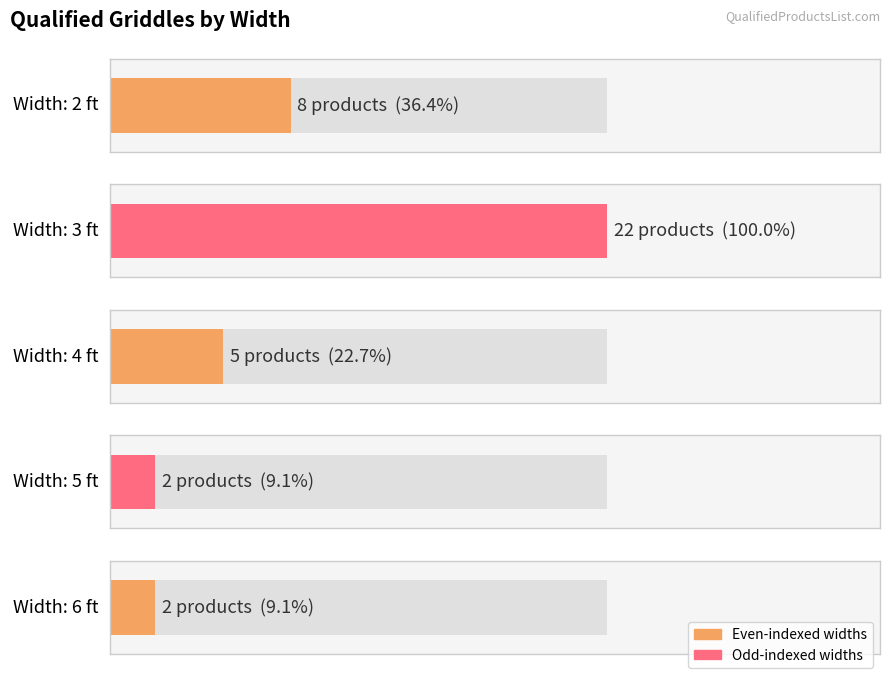

Where is Width (ft) nearest to the value 4?

4 ft